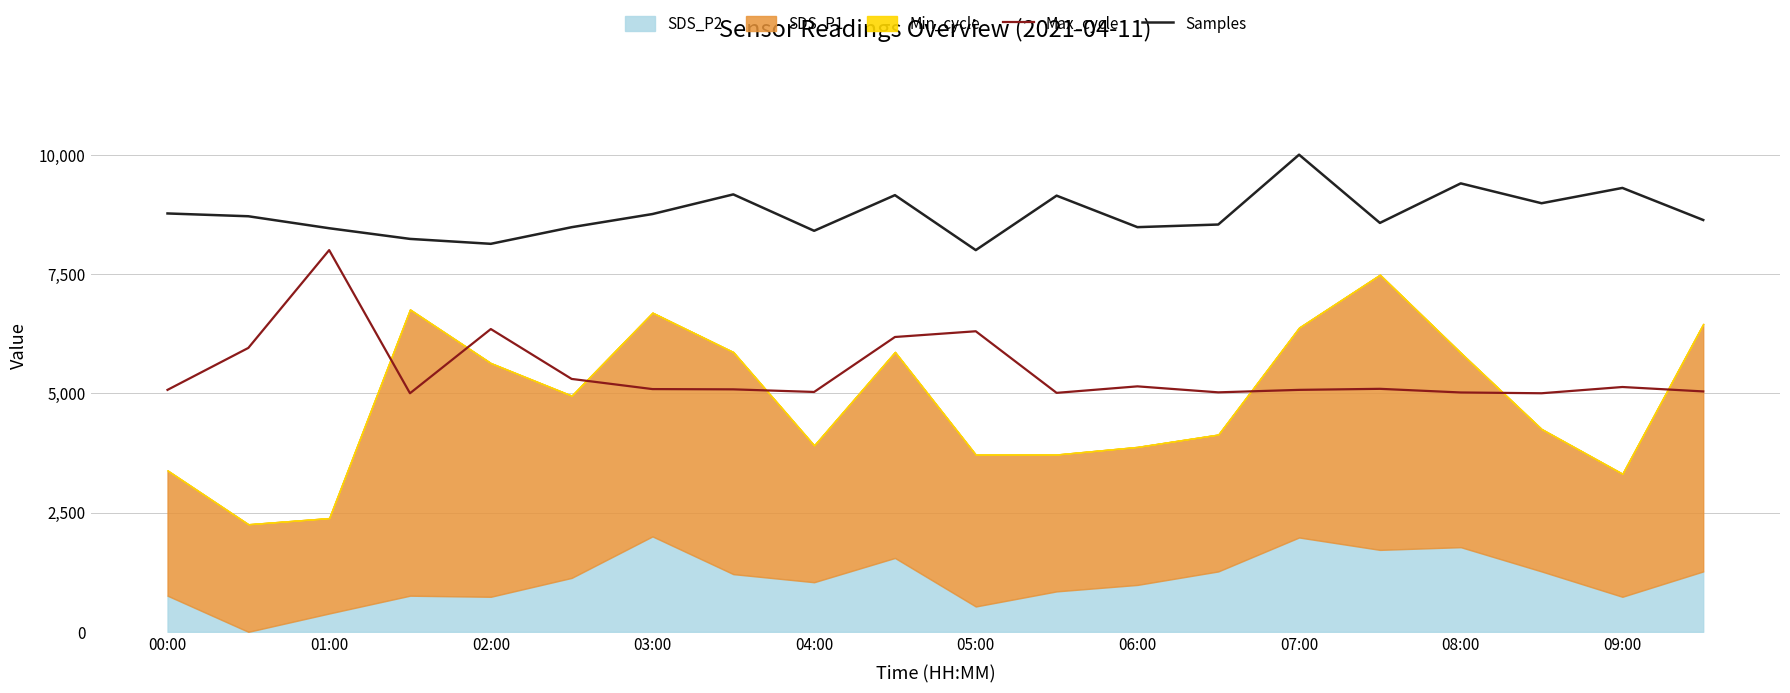

What is the sum of all Max_cycle values?

108863.5